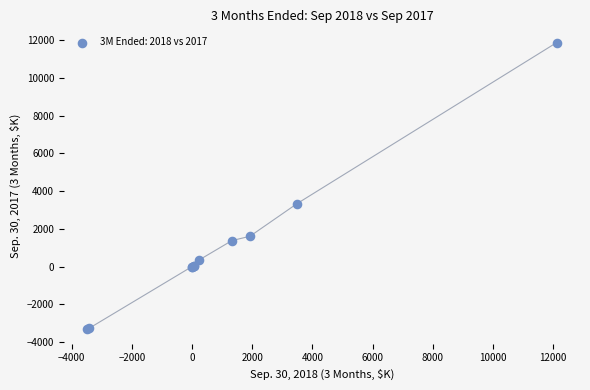

What Y value in the scatter plot is closest to 4268?

3326.0